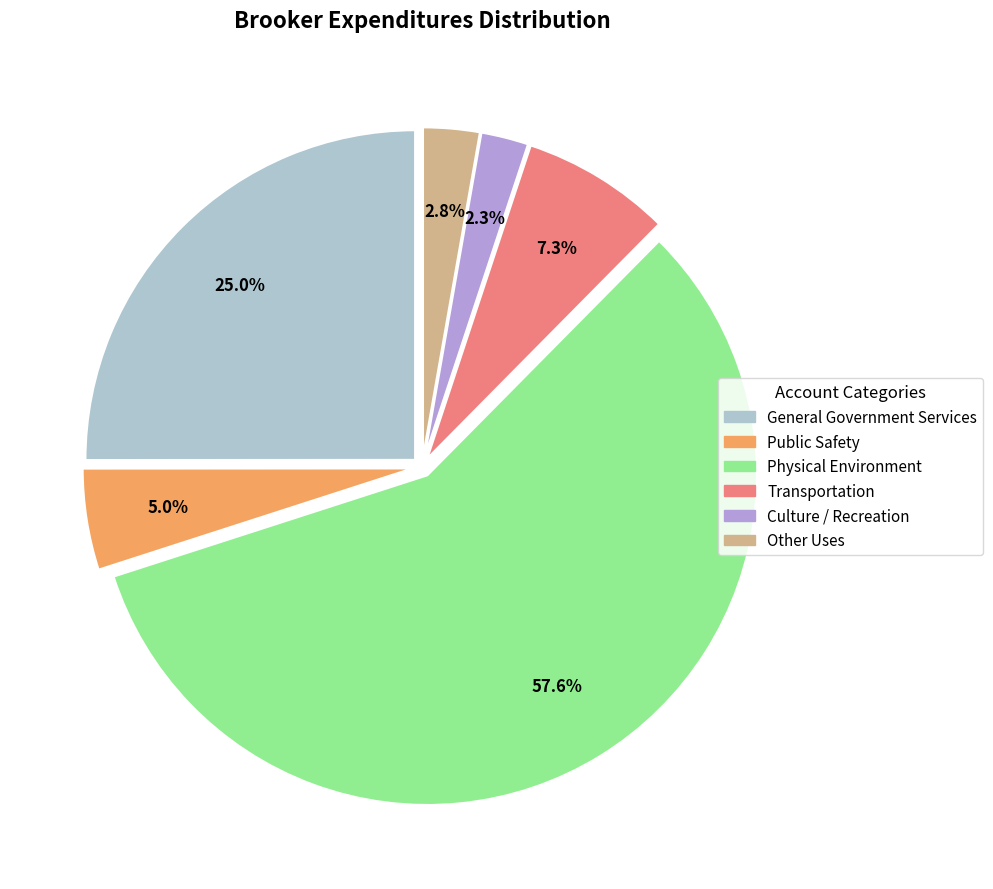

To the nearest percent, what is the average slice percentage?

17%